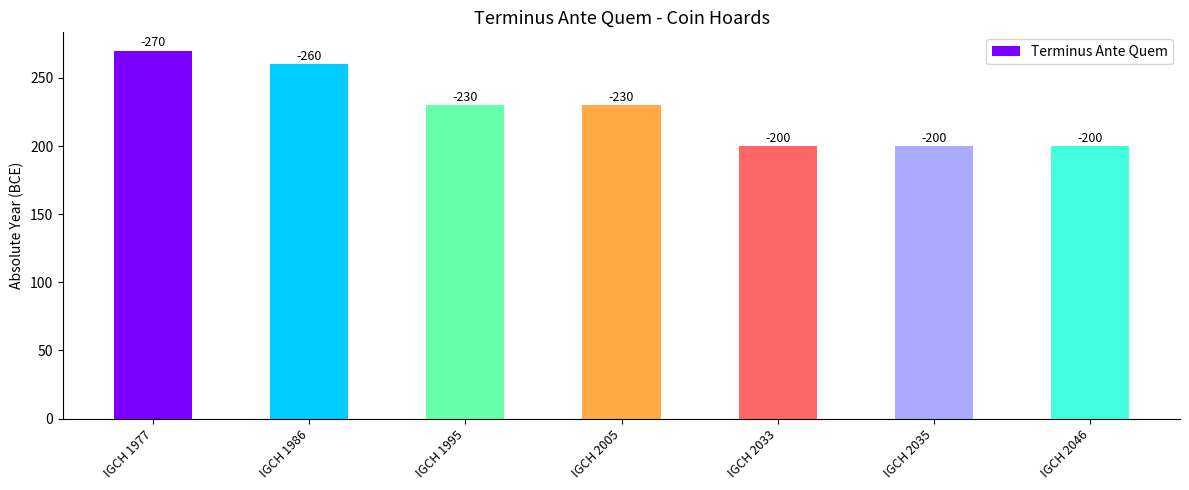

Does the chart contain any negative values?

No